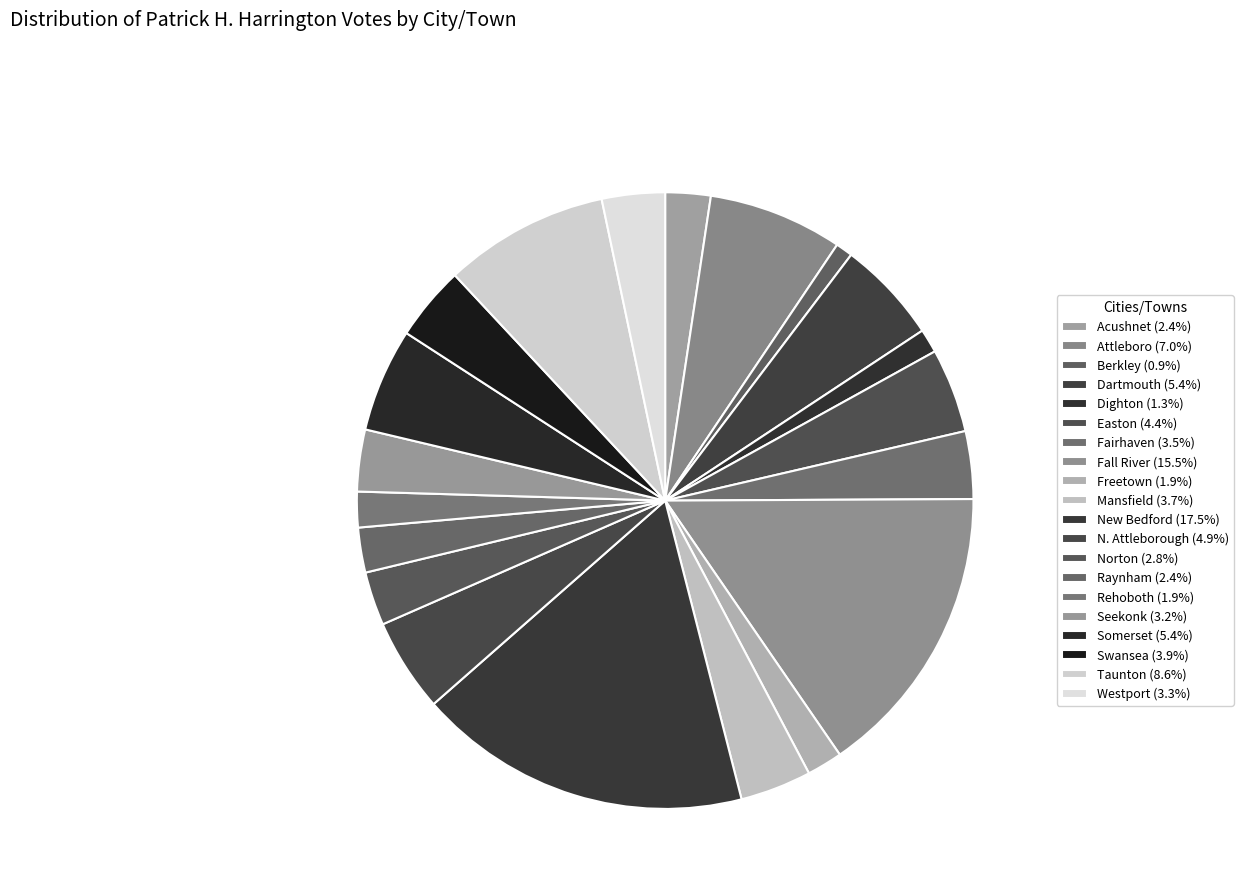

Count the number of slices in the pie.

20